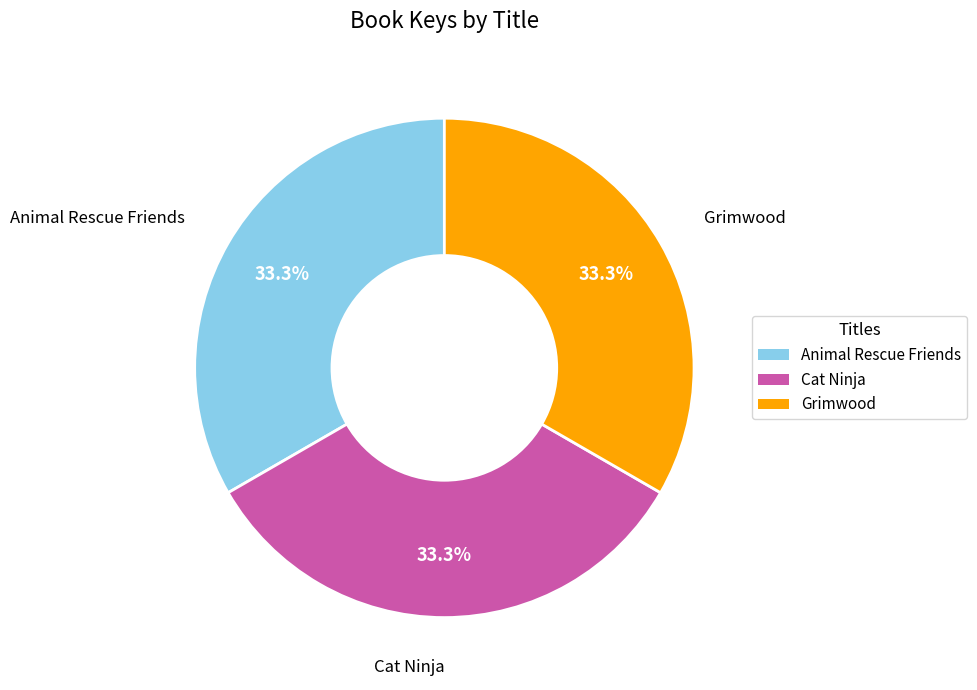

Is the sum of Grimwood and Animal Rescue Friends greater than half?

Yes